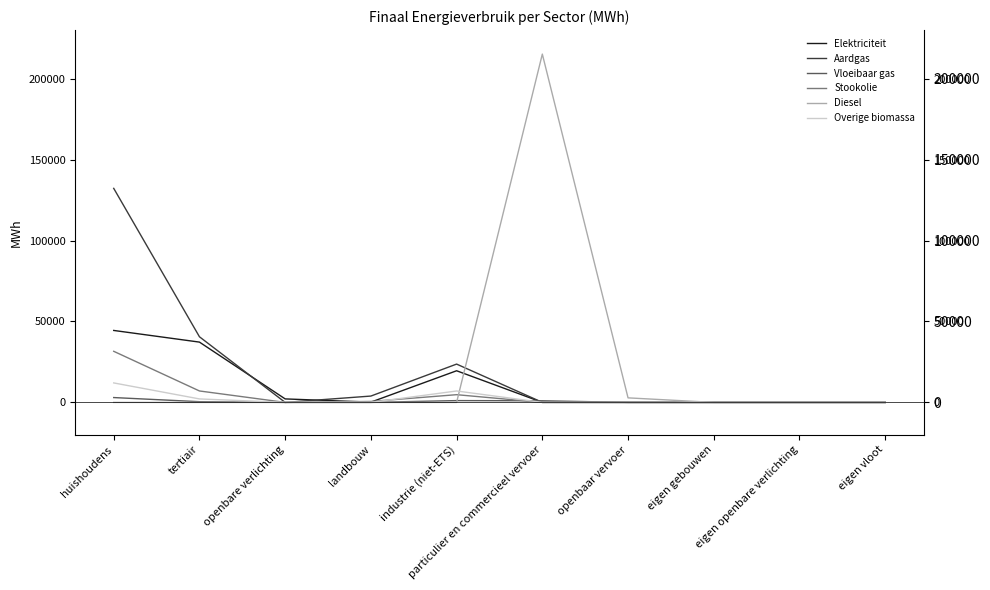

The Vloeibaar gas series shows 2993.0 at huishoudens. True or false?

True